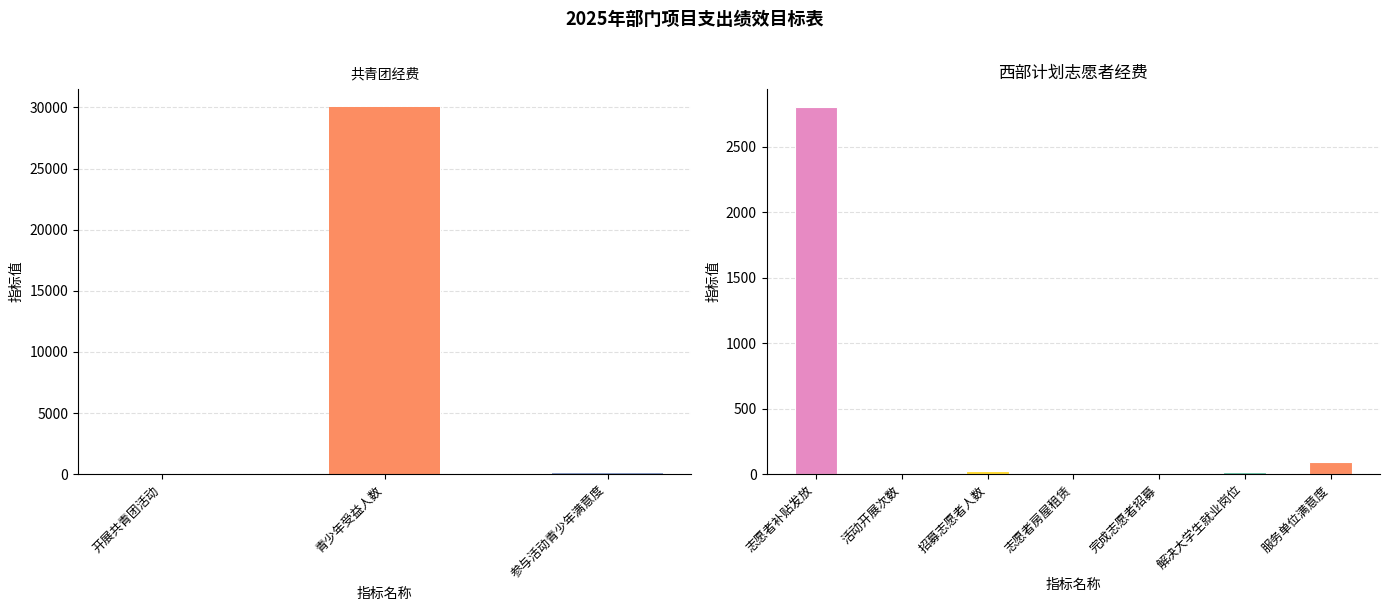

What is the label of the 8th bar from the left?

完成志愿者招募